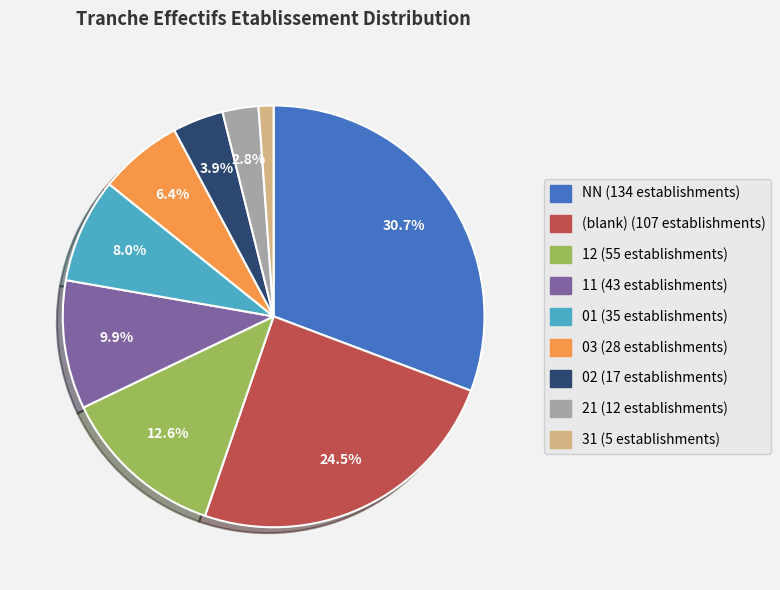

Is there any slice that represents more than half of the pie?

No